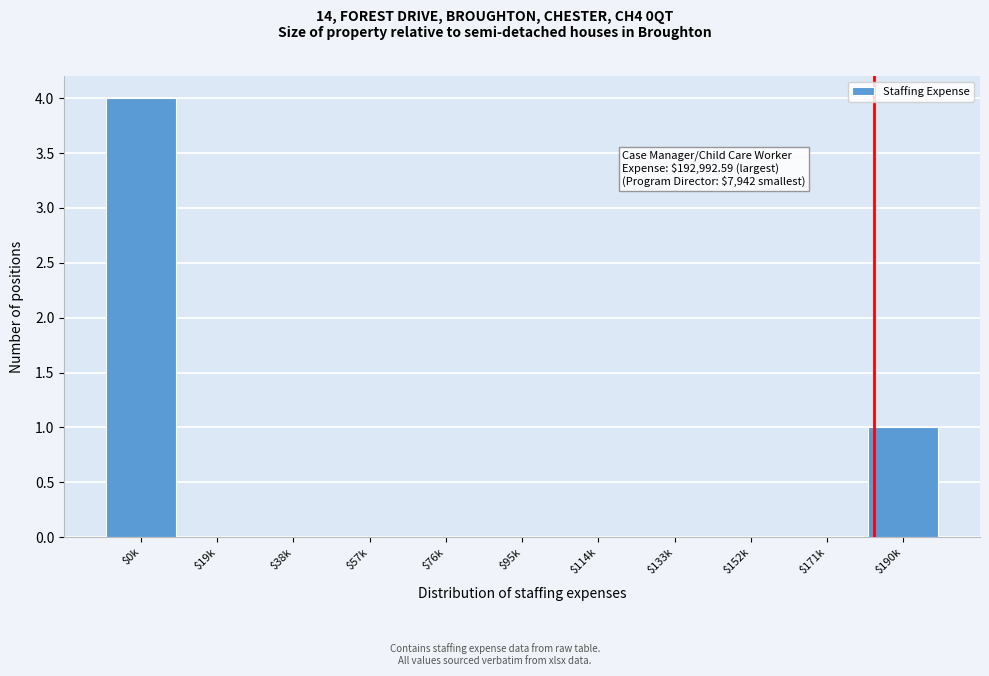

Where is the data nearest to the value 2?

$190k